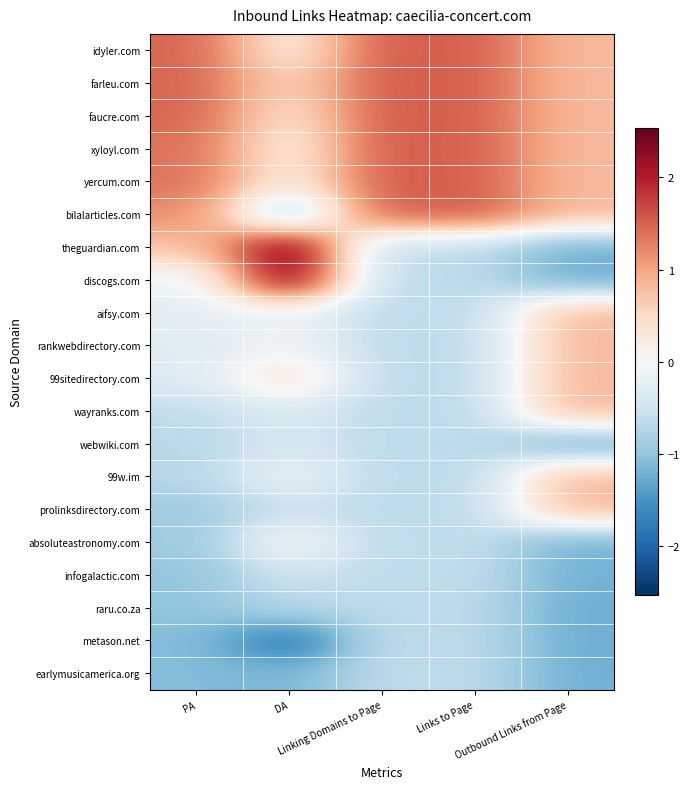

What is the smallest value displayed?

-1.8